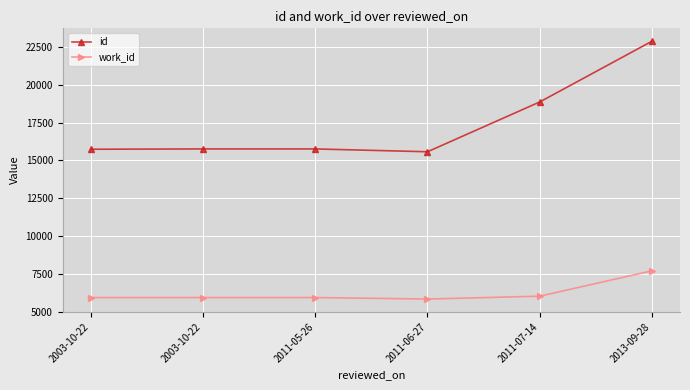

Count the number of categories in the chart.

6